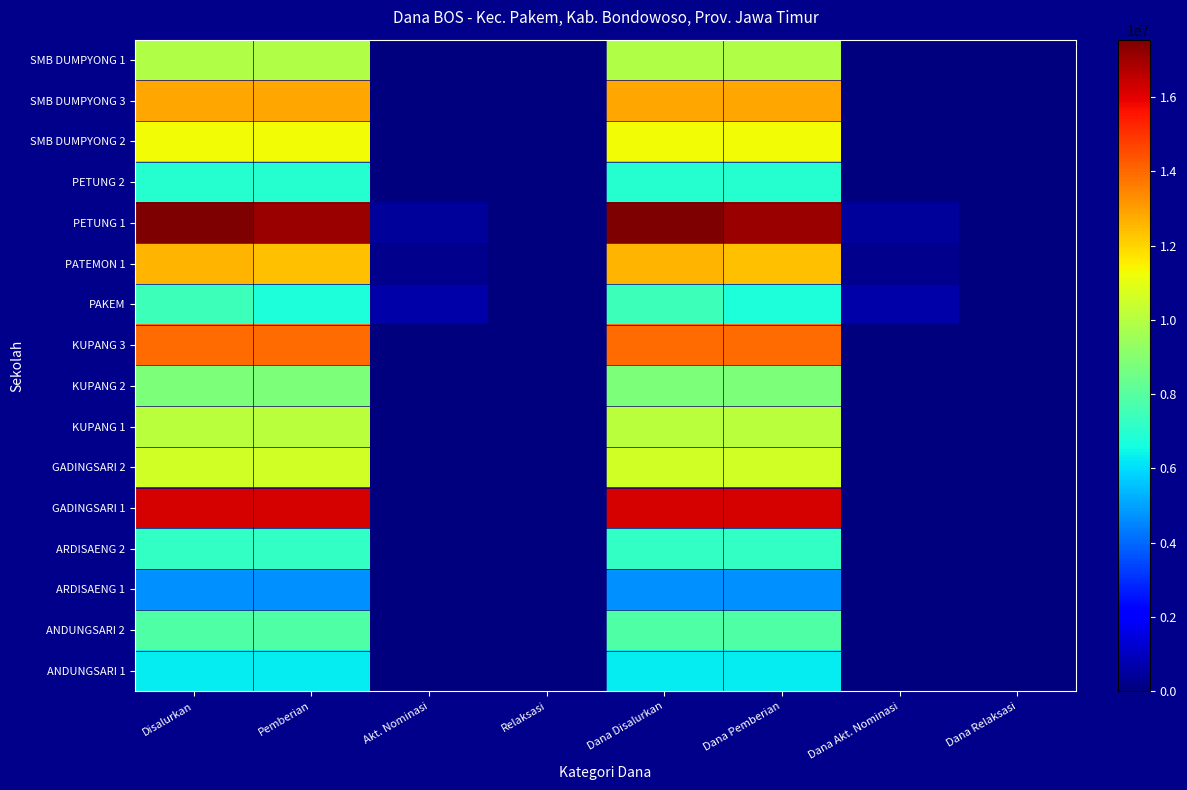

What is the total value across all series at Akt. Nominasi?

1350000